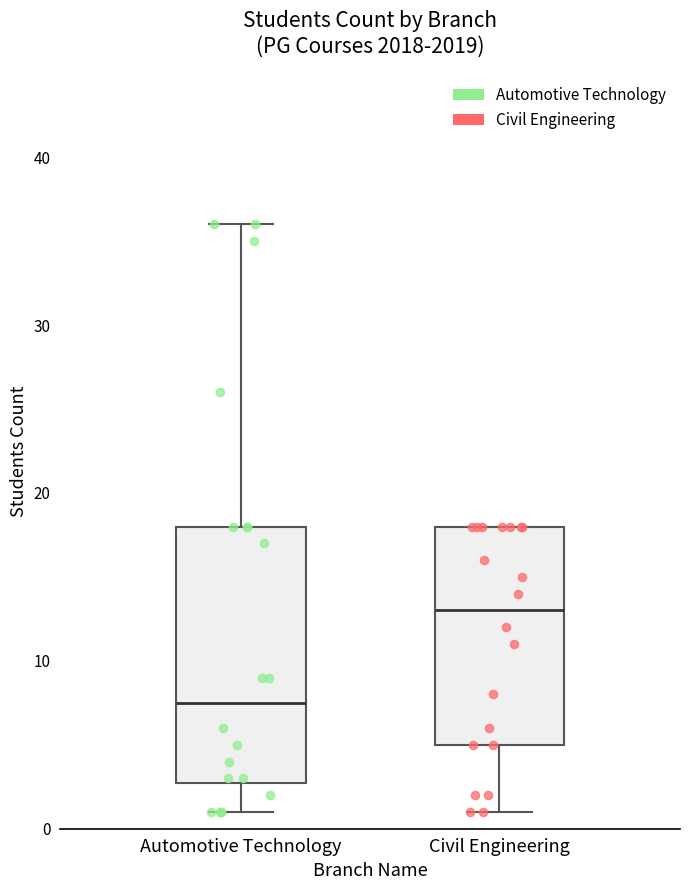

Which box's median line is the highest?

Civil Engineering